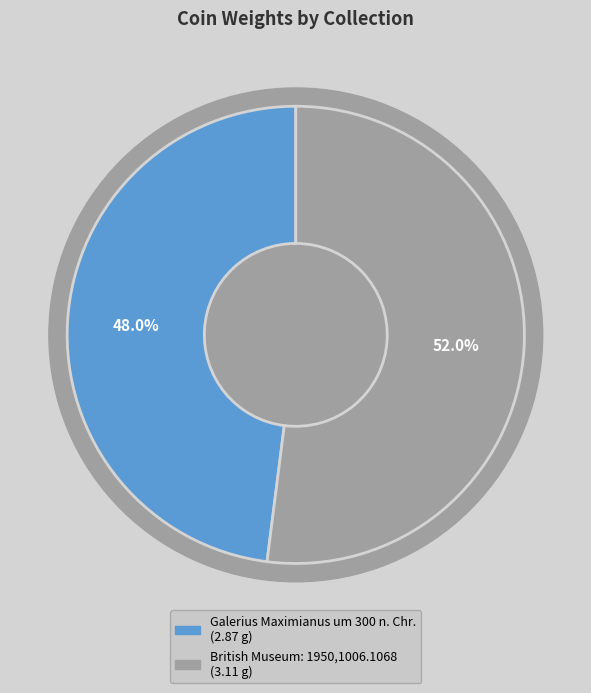

Which has a higher value, Galerius Maximianus um 300 n. Chr. or British Museum: 1950,1006.1068?

British Museum: 1950,1006.1068